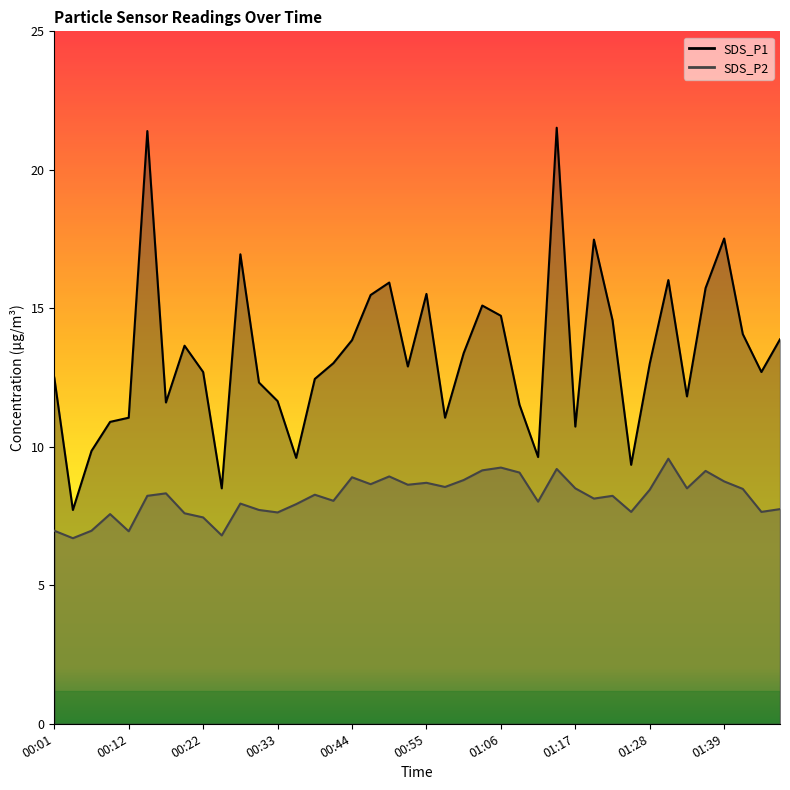

Reading right to left, what are all the values shown in this chart?

SDS_P1: 01:48=13.9	01:45=12.7	01:42=14.1	01:39=17.5	01:37=15.7	01:34=11.8	01:31=16.0	01:28=13.0	01:26=9.3	01:23=14.6	01:20=17.5	01:17=10.7	01:15=21.5	01:12=9.6	01:09=11.5	01:06=14.7	01:04=15.1	01:01=13.4	00:58=11.1	00:55=15.5	00:53=12.9	00:50=15.9	00:47=15.5	00:44=13.8	00:42=13.0	00:39=12.4	00:36=9.6	00:33=11.7	00:31=12.3	00:28=16.9	00:25=8.5	00:22=12.7	00:20=13.7	00:17=11.6	00:14=21.4	00:12=11.1	00:09=10.9	00:06=9.8	00:03=7.7	00:01=12.5
SDS_P2: 01:48=7.8	01:45=7.7	01:42=8.5	01:39=8.8	01:37=9.1	01:34=8.5	01:31=9.6	01:28=8.4	01:26=7.7	01:23=8.2	01:20=8.1	01:17=8.5	01:15=9.2	01:12=8.0	01:09=9.1	01:06=9.2	01:04=9.2	01:01=8.8	00:58=8.6	00:55=8.7	00:53=8.6	00:50=8.9	00:47=8.7	00:44=8.9	00:42=8.1	00:39=8.3	00:36=7.9	00:33=7.6	00:31=7.7	00:28=8.0	00:25=6.8	00:22=7.5	00:20=7.6	00:17=8.3	00:14=8.2	00:12=7.0	00:09=7.6	00:06=7.0	00:03=6.7	00:01=7.0